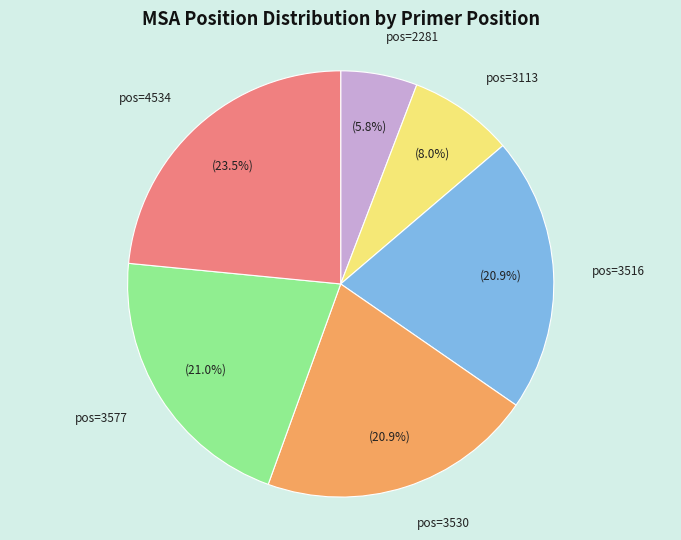

Does any single category account for the majority?

No